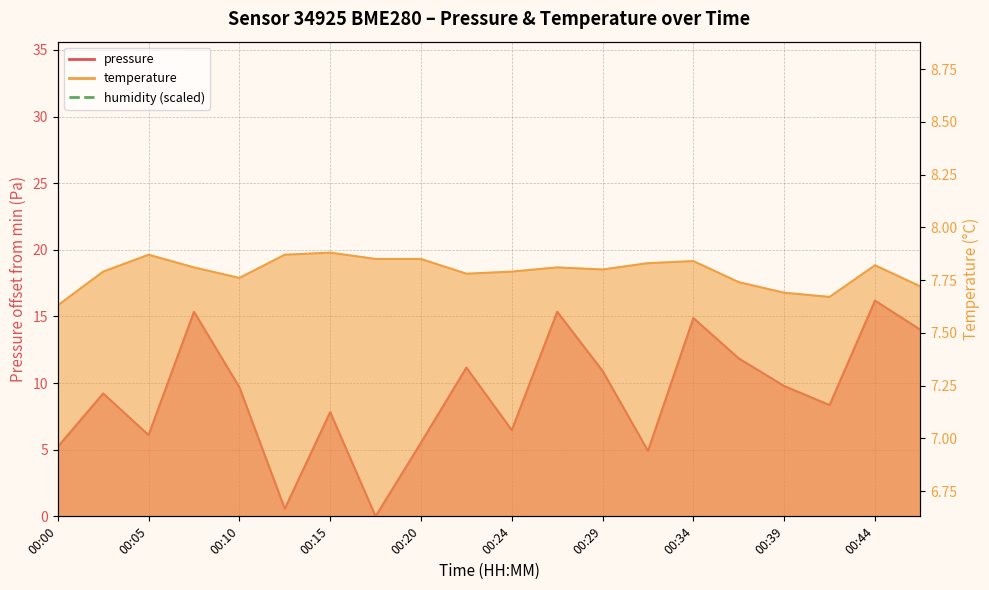

What is the highest value of the pressure series?

16.2